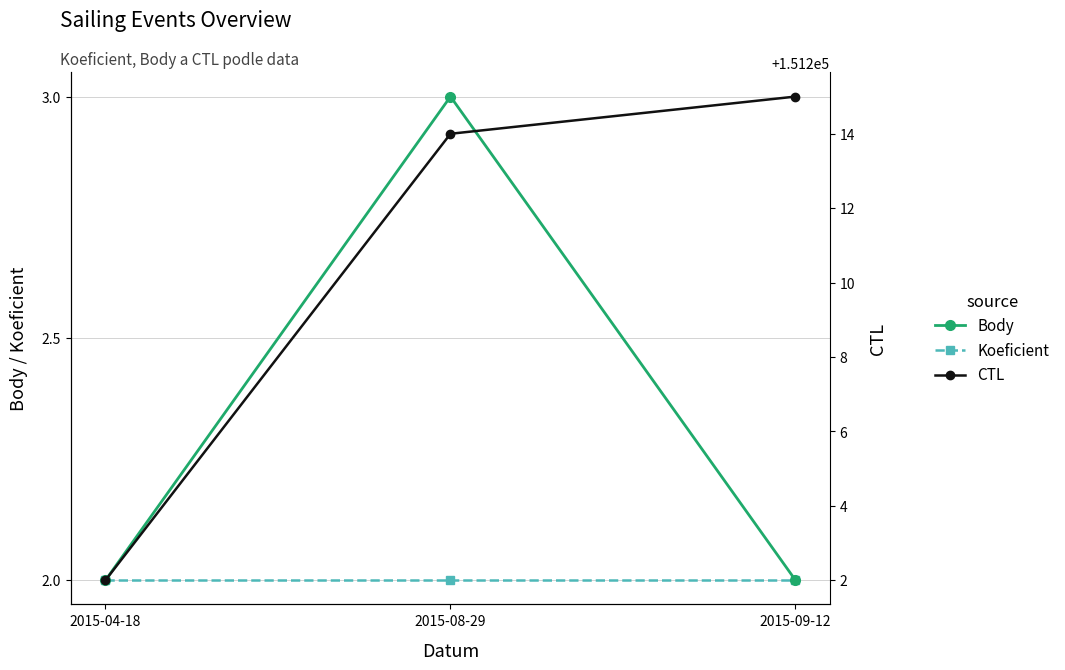

How many series are shown in this chart?

3